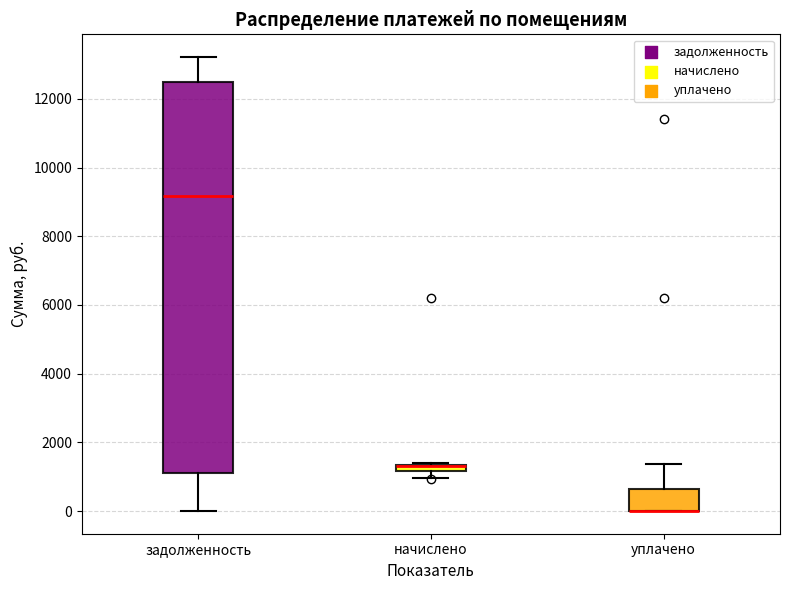

Which box is the tallest, from its lower edge to its upper edge?

задолженность